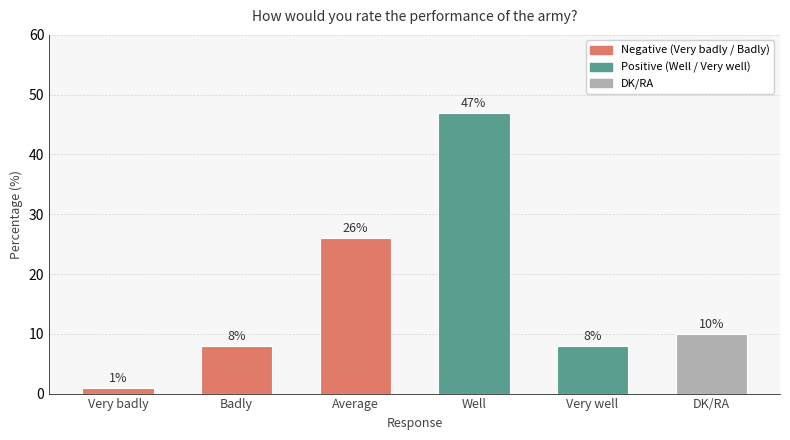

Between Well and Badly, which is larger?

Well